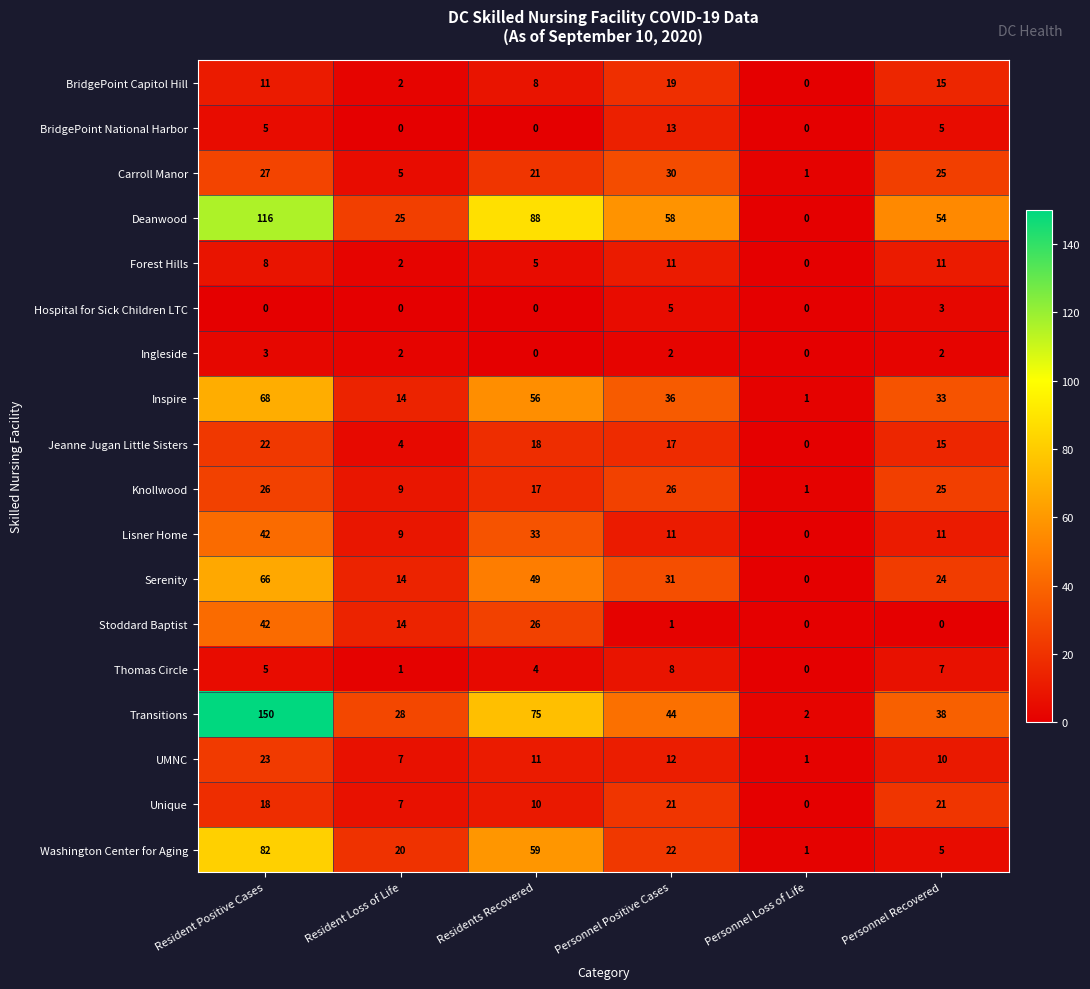

Between Residents Recovered and Personnel Positive Cases, which series saw the biggest shift?

Washington Center for Aging